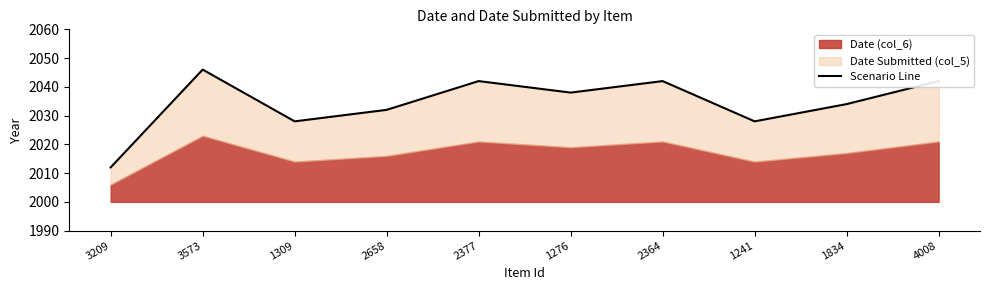

Reading left to right, list all the values displayed in this chart.

2012	2046	2028	2032	2042	2038	2042	2028	2034	2042